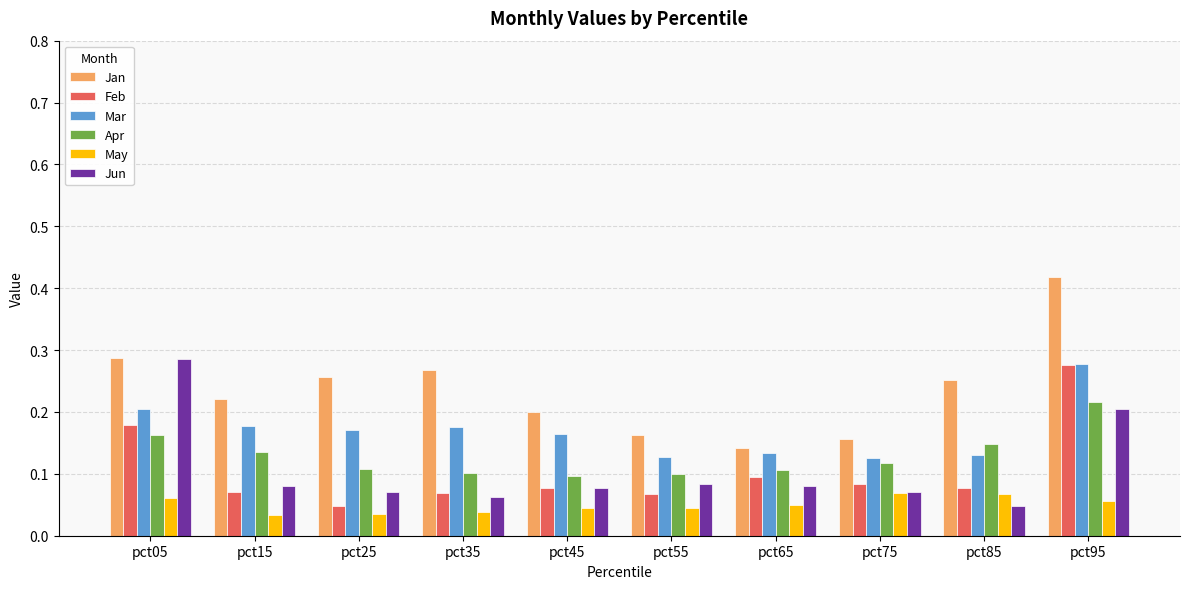

Count the number of categories in the chart.

10